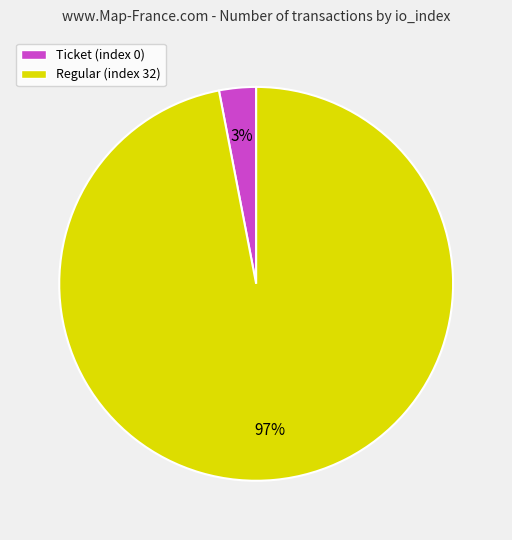

To the nearest percent, what portion does Ticket (index 0) represent?

3%